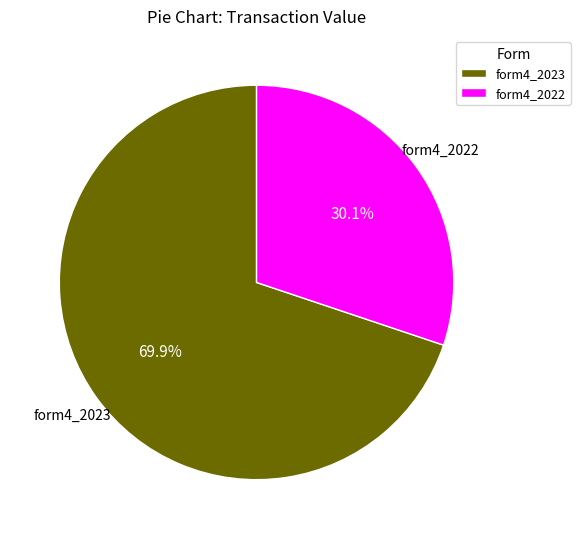

Which has a higher value, form4_2023 or form4_2022?

form4_2023